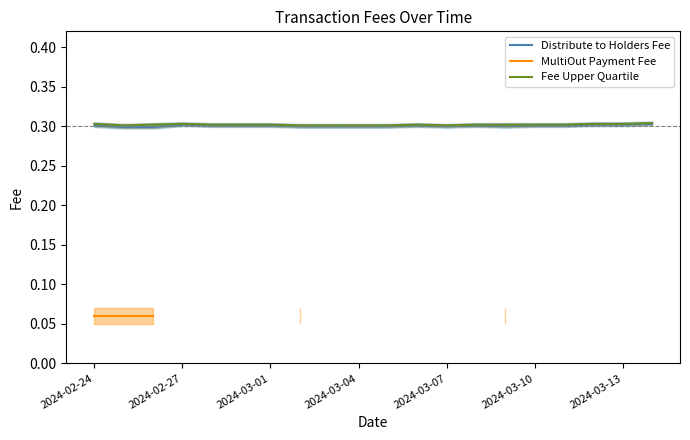

Rank the series by their maximum value, from lowest to highest.

MultiOut Payment Fee, Distribute to Holders Fee, Fee Upper Quartile